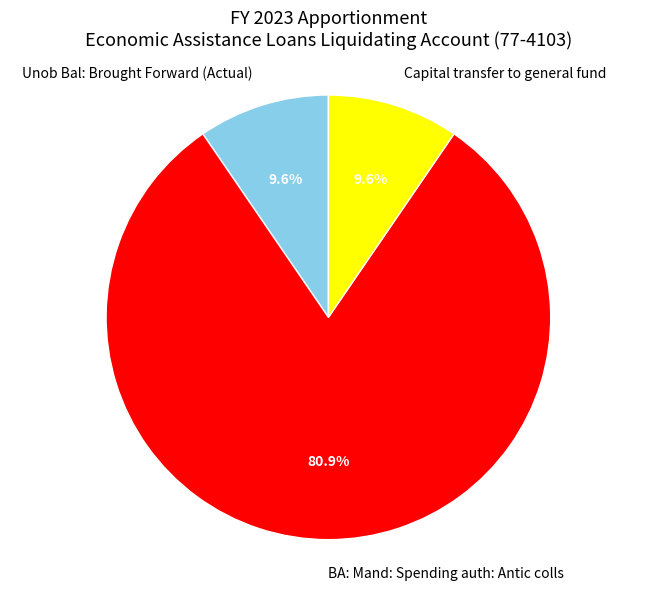

The Unob Bal: Brought Forward (Actual) slice represents 10% of the pie. True or false?

True